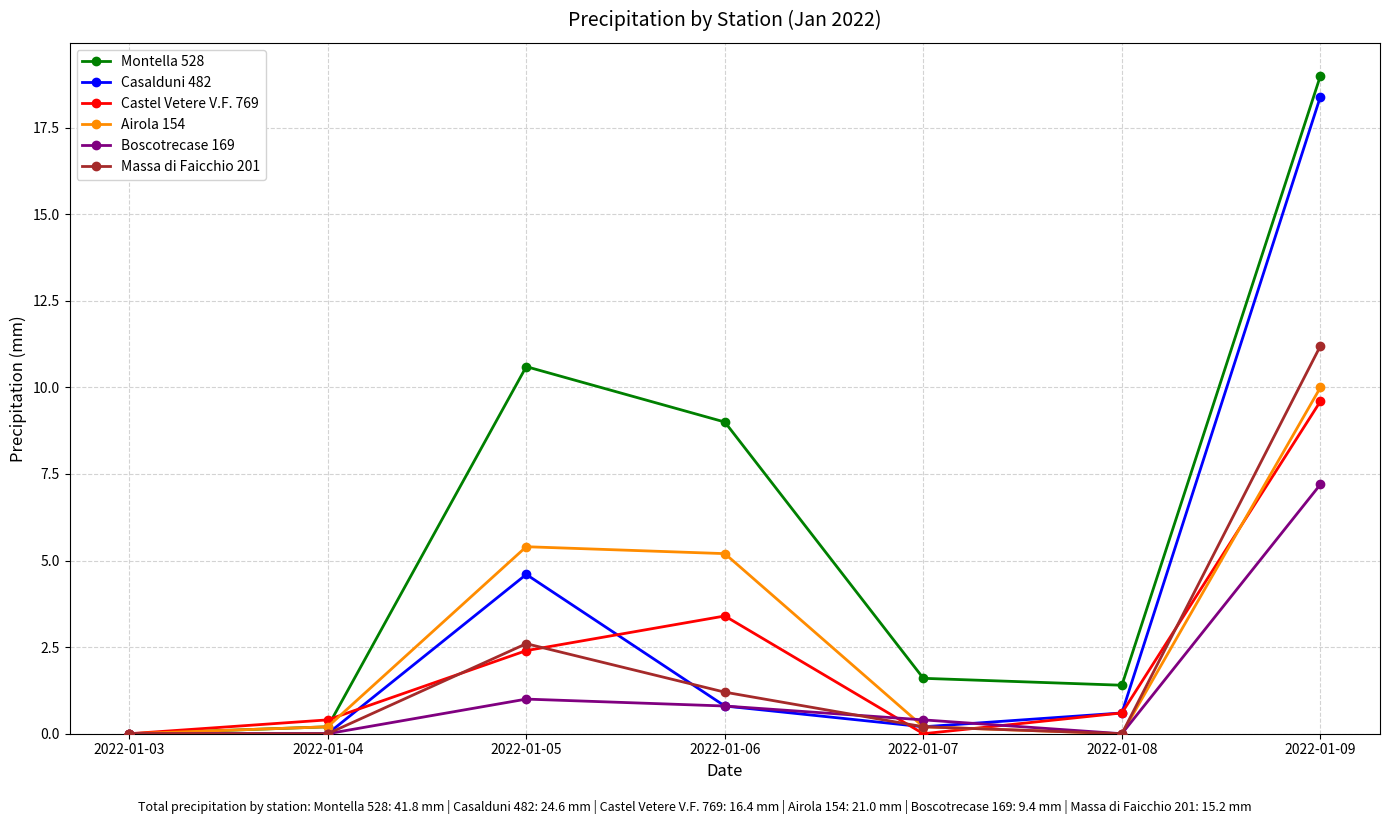

The value of Castel Vetere V.F. 769 at 2022-01-06 is 4.7. True or false?

False